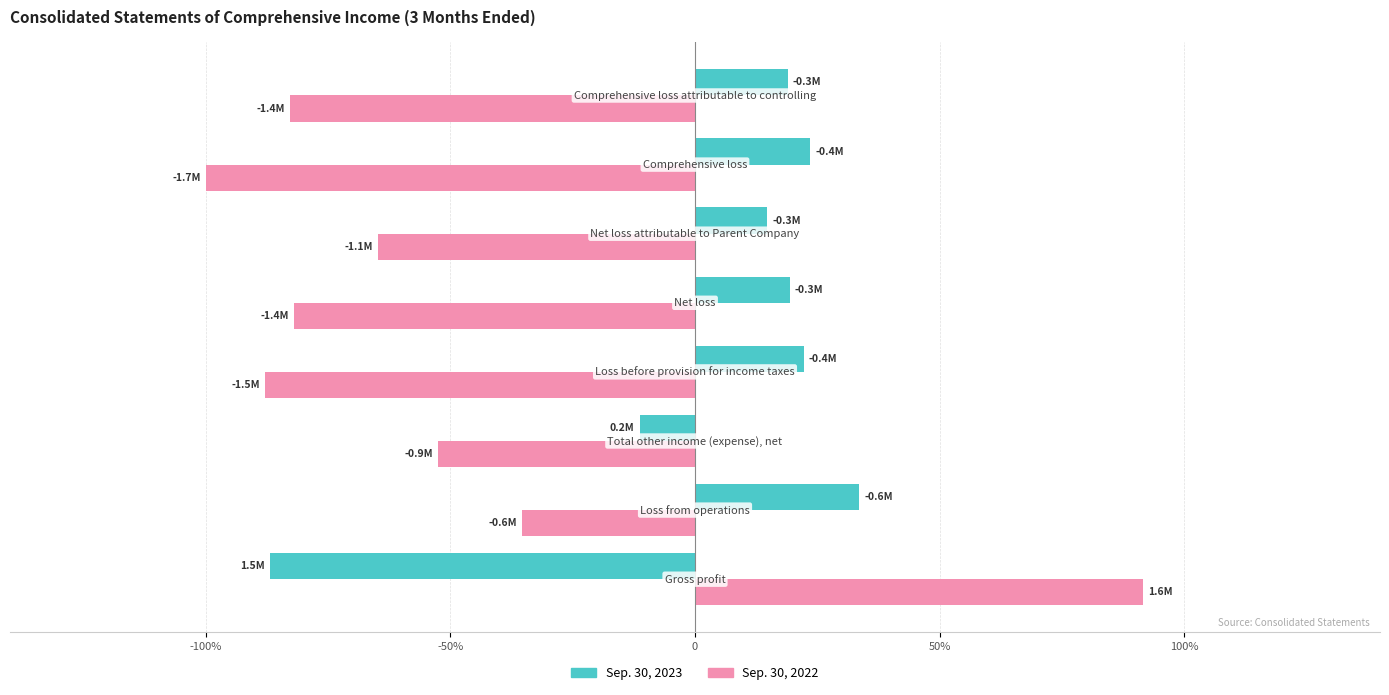

What are all the series names shown in the legend?

Sep. 30, 2023, Sep. 30, 2022